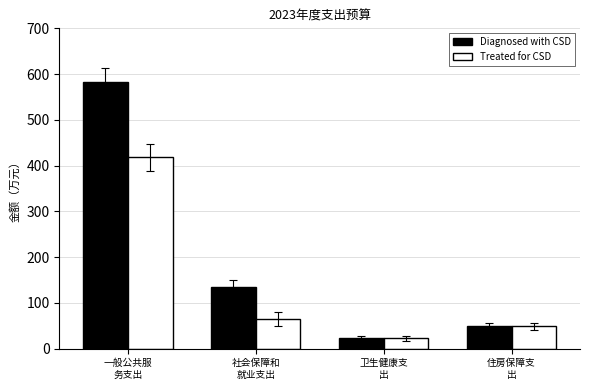

At which label is Treated for CSD closest to 220?

社会保障和
就业支出